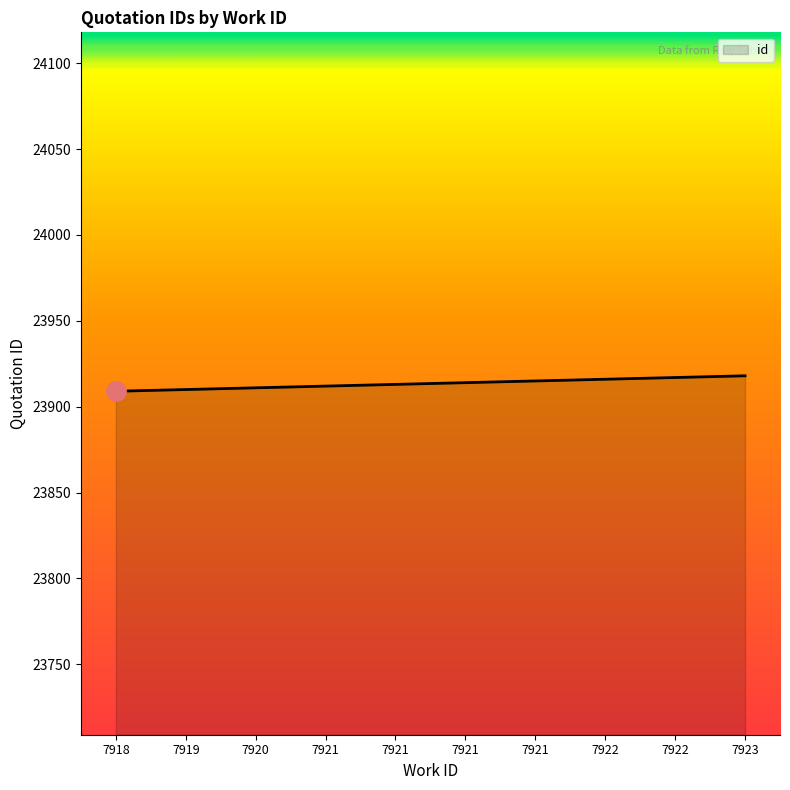

Reading left to right, what are all the values shown in this chart?

23909	23910	23911	23912	23913	23914	23915	23916	23917	23918